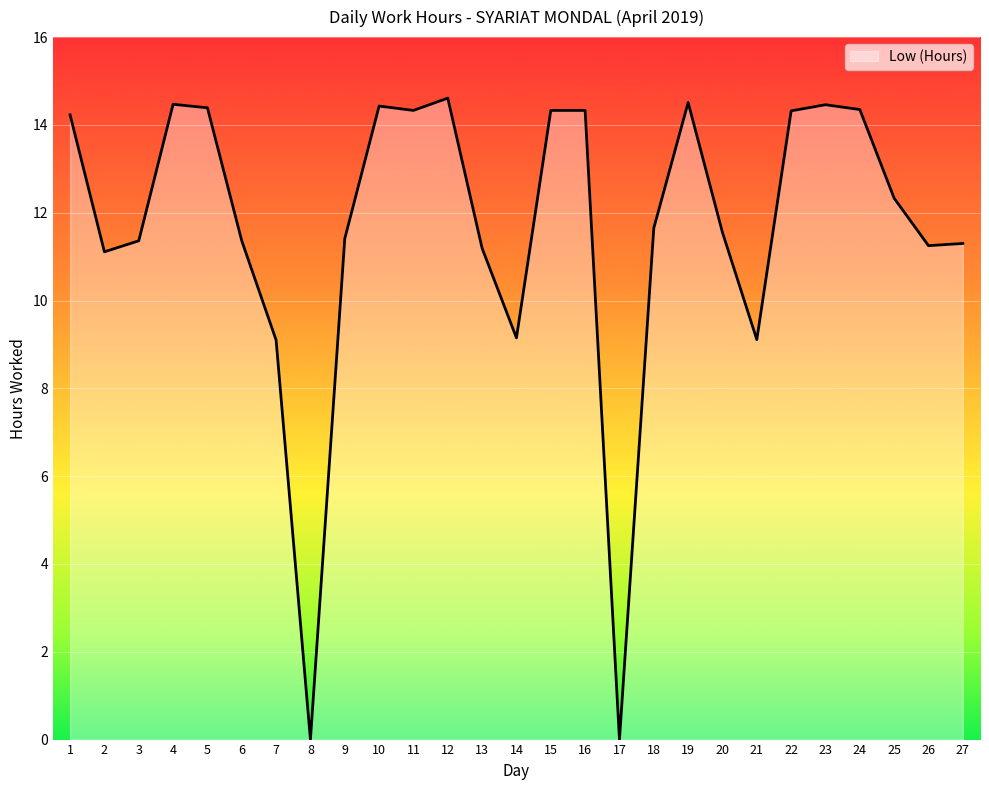

What is the maximum value shown in the chart?

14.6